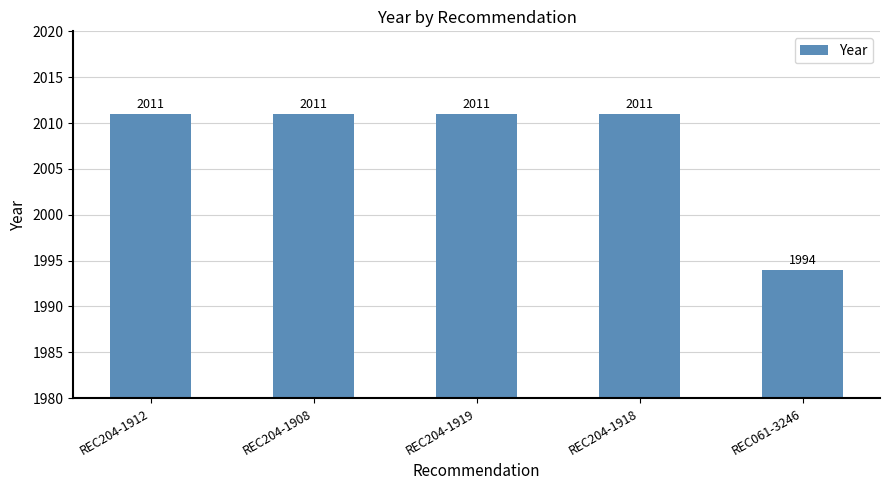

What is the maximum value shown in the chart?

2011